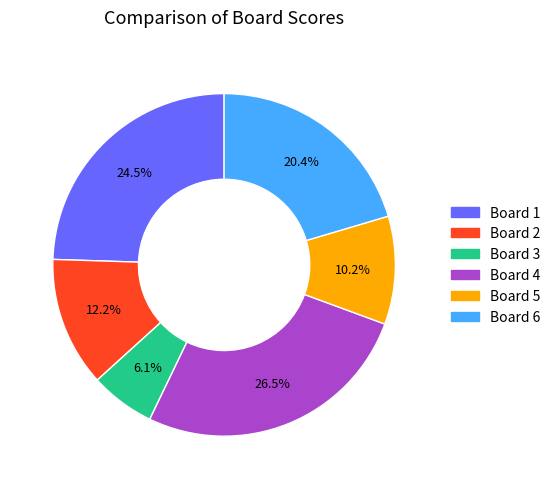

Which has a higher value, Board 2 or Board 3?

Board 2